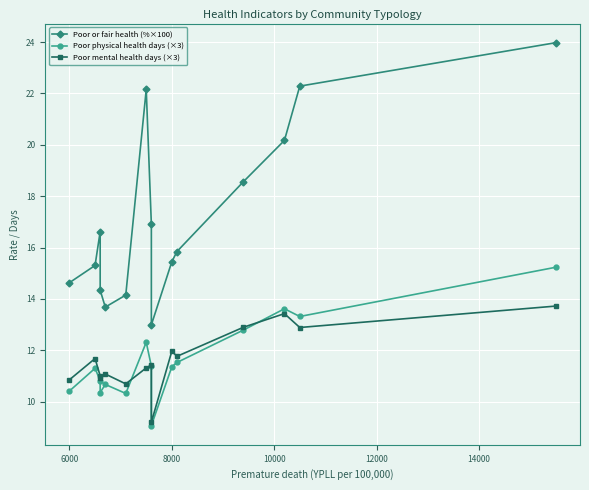

Count the number of data series in this chart.

3